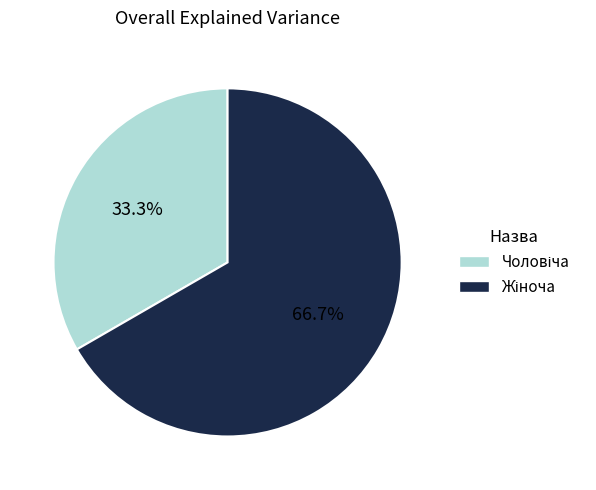

To the nearest percent, what is the difference between the largest and smallest slice percentages?

33%